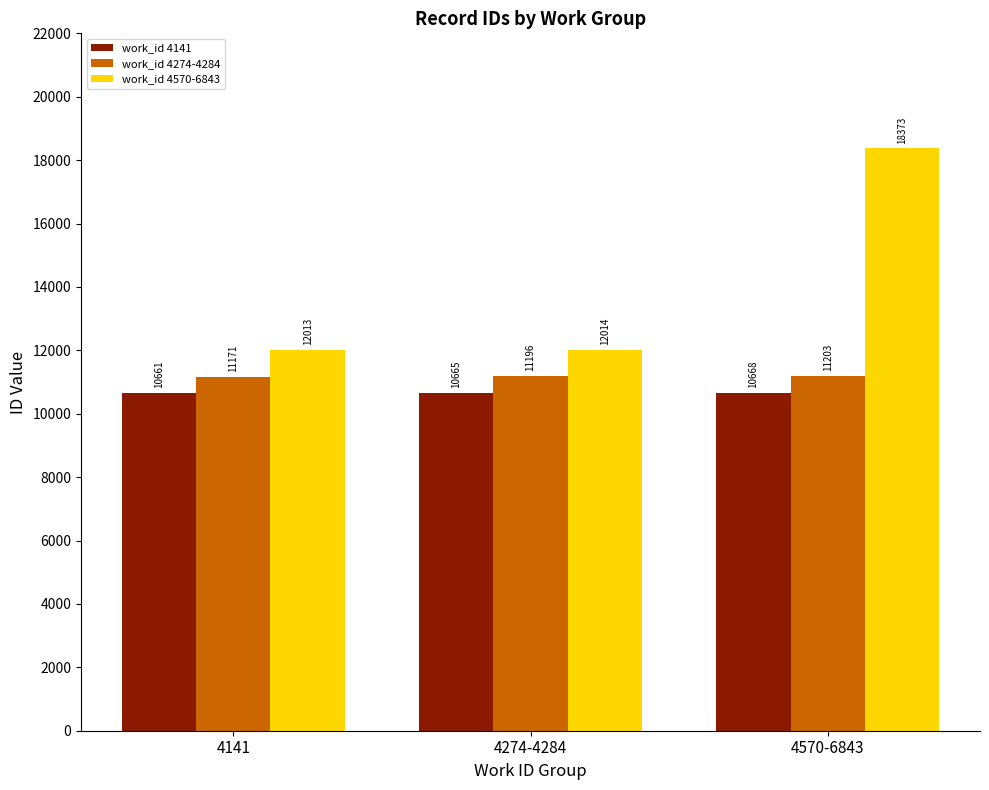

At which category is the sum across all series the highest?

4570-6843